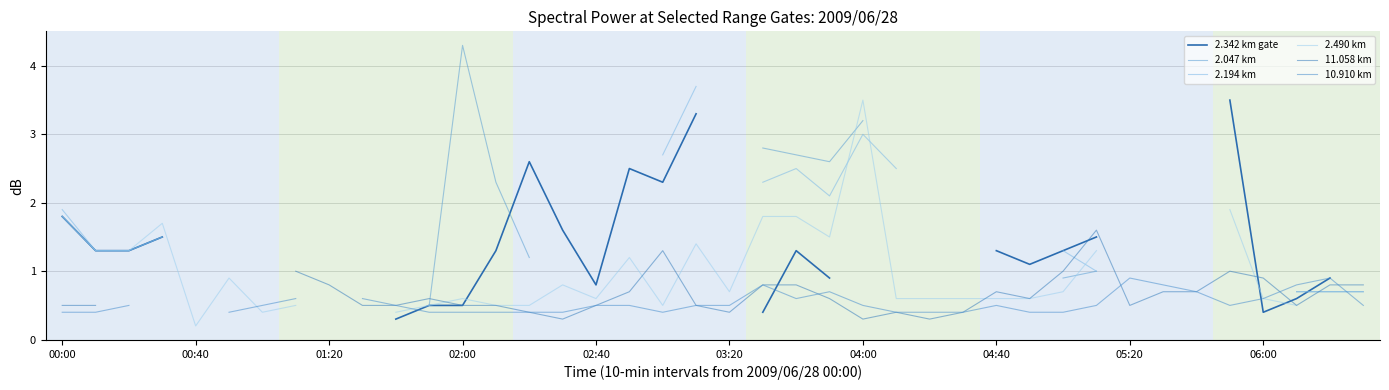

In 10.910 km, how many points are higher than both neighbors (excluding endpoints)?

5